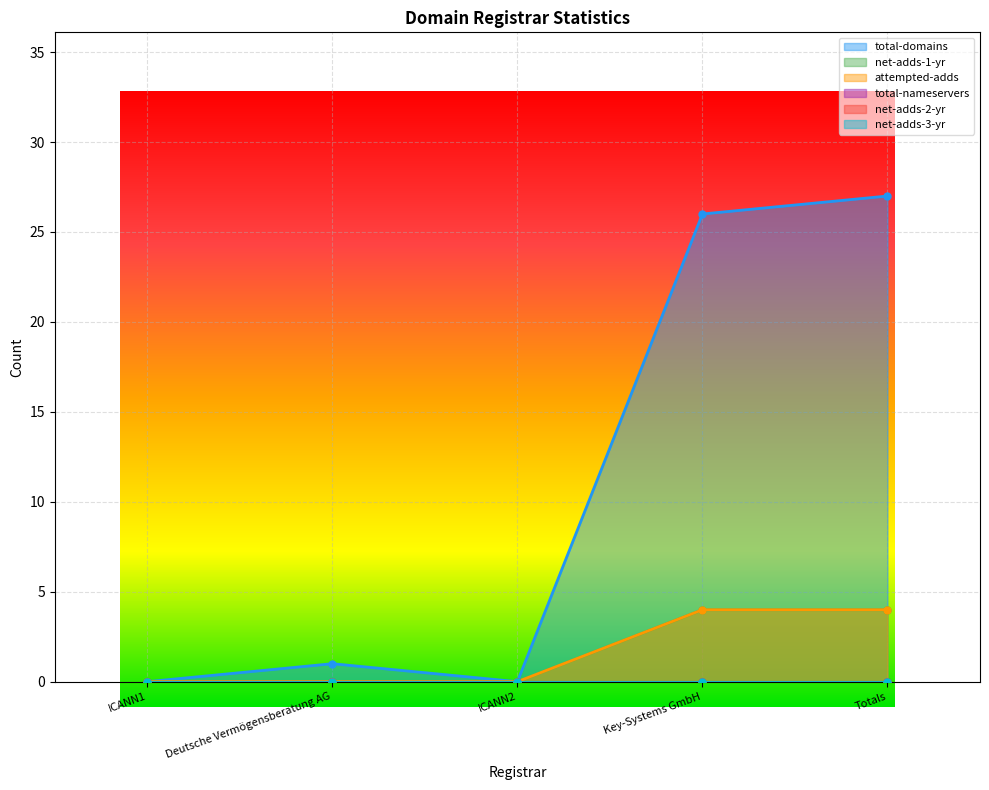

What is the approximate value of net-adds-1-yr at Totals?

4